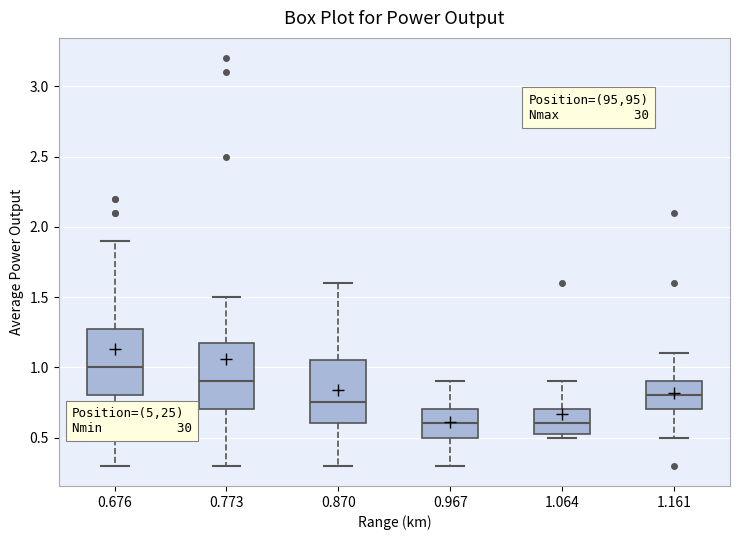

Reading left to right, read every box against the y-axis: the position of its median line, the range the box covers, and the ends of its whiskers. The values are not printed on the chart, so give them approximately, as read against the axis.

0.676: median 1.00, box 0.80 to 1.30, whiskers 0.30 to 1.90
0.773: median 0.90, box 0.70 to 1.20, whiskers 0.30 to 1.50
0.870: median 0.75, box 0.60 to 1.05, whiskers 0.30 to 1.60
0.967: median 0.60, box 0.50 to 0.70, whiskers 0.30 to 0.90
1.064: median 0.60, box 0.55 to 0.70, whiskers 0.50 to 0.90
1.161: median 0.80, box 0.70 to 0.90, whiskers 0.50 to 1.10